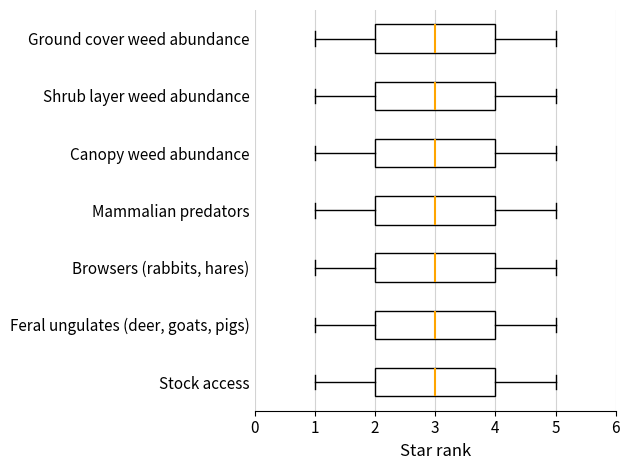

Reading bottom to top, transcribe this box plot: for each box, give where its median line is, the range the box spans, and where its two whiskers end, as read against the x-axis. The values are not printed on the chart, so give them approximately, as read against the axis.

Stock access: median 3, box 2 to 4, whiskers 1 to 5
Feral ungulates (deer, goats, pigs): median 3, box 2 to 4, whiskers 1 to 5
Browsers (rabbits, hares): median 3, box 2 to 4, whiskers 1 to 5
Mammalian predators: median 3, box 2 to 4, whiskers 1 to 5
Canopy weed abundance: median 3, box 2 to 4, whiskers 1 to 5
Shrub layer weed abundance: median 3, box 2 to 4, whiskers 1 to 5
Ground cover weed abundance: median 3, box 2 to 4, whiskers 1 to 5